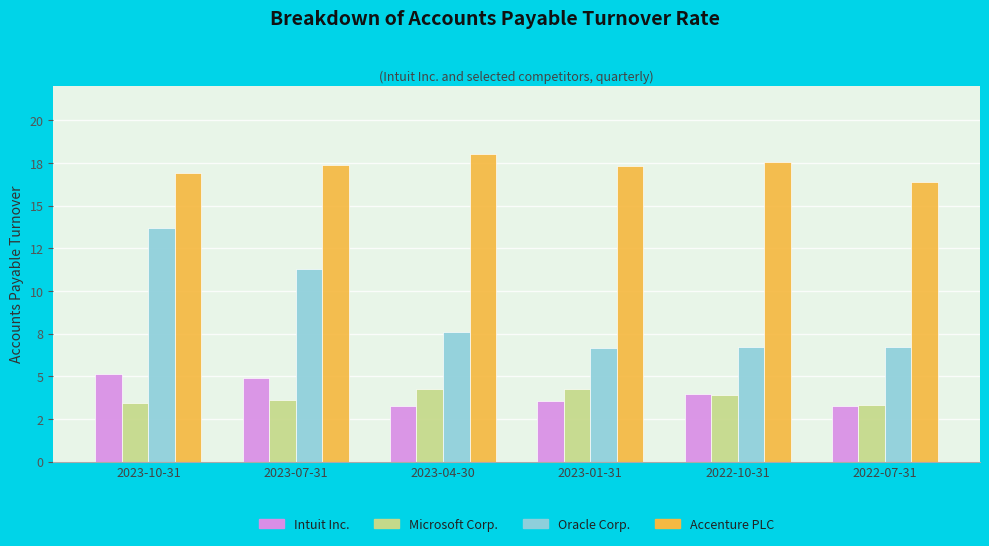

Rank the categories by Microsoft Corp. value from highest to lowest.

2023-04-30, 2023-01-31, 2022-10-31, 2023-07-31, 2023-10-31, 2022-07-31